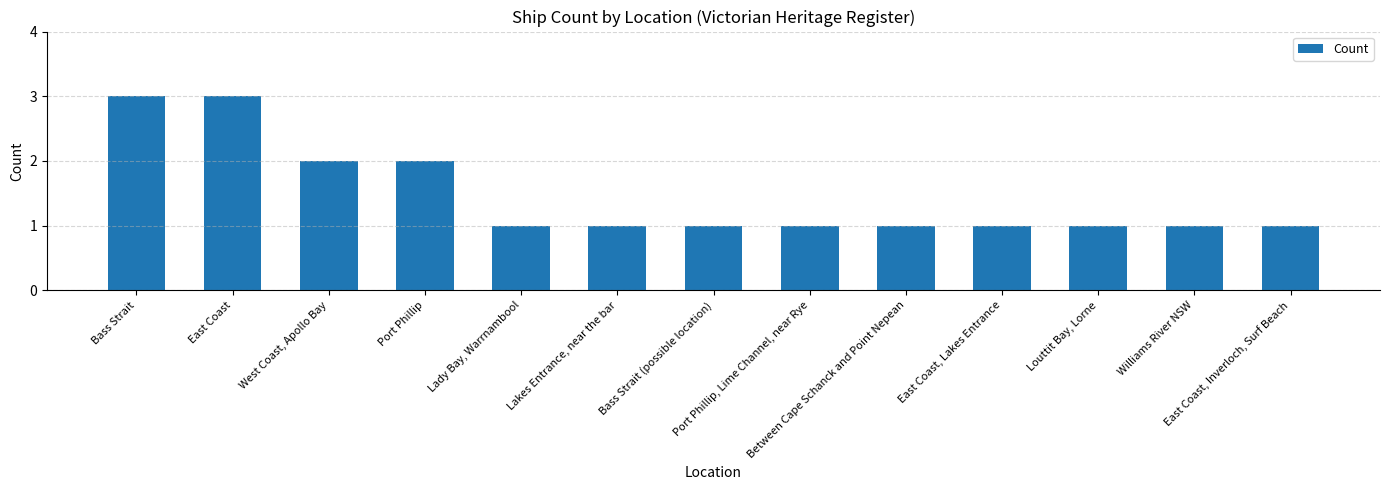

Count the values in the range 1 to 2.

11